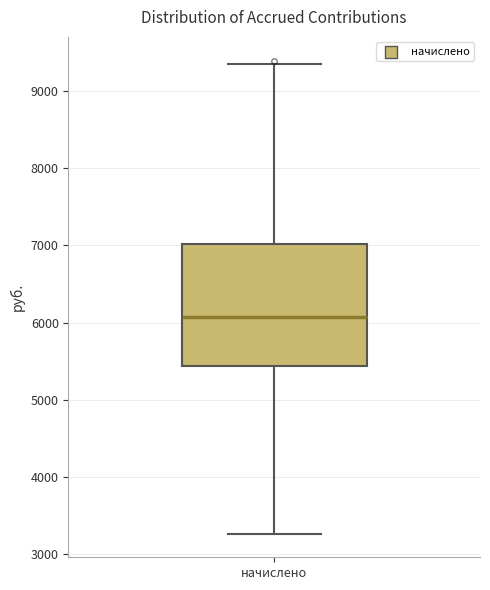

Transcribe this box plot: give where the median line is, the range the box spans, and where the two whiskers end, as read against the y-axis. The values are not printed on the chart, so give them approximately, as read against the axis.

median 6100, box 5400 to 7000, whiskers 3300 to 9400